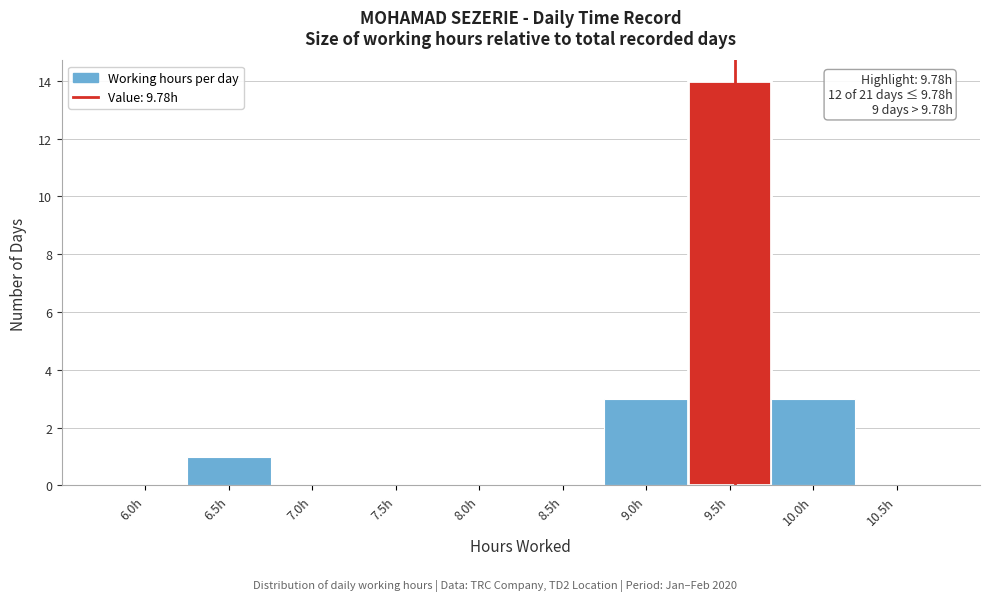

Reading left to right, what are all the values shown in this chart?

6.0h=0	6.5h=1	7.0h=0	7.5h=0	8.0h=0	8.5h=0	9.0h=3	9.5h=14	10.0h=3	10.5h=0